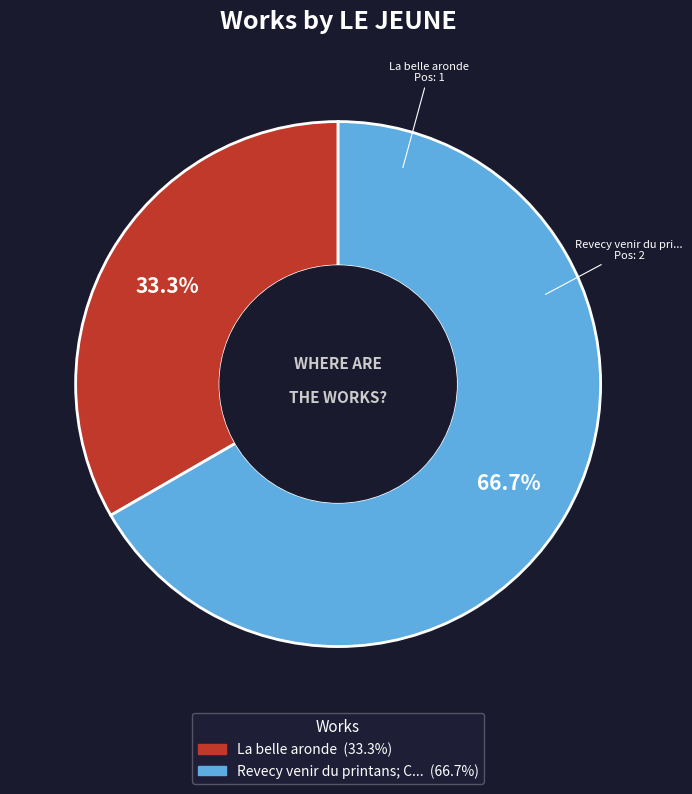

Does any single category account for the majority?

Yes